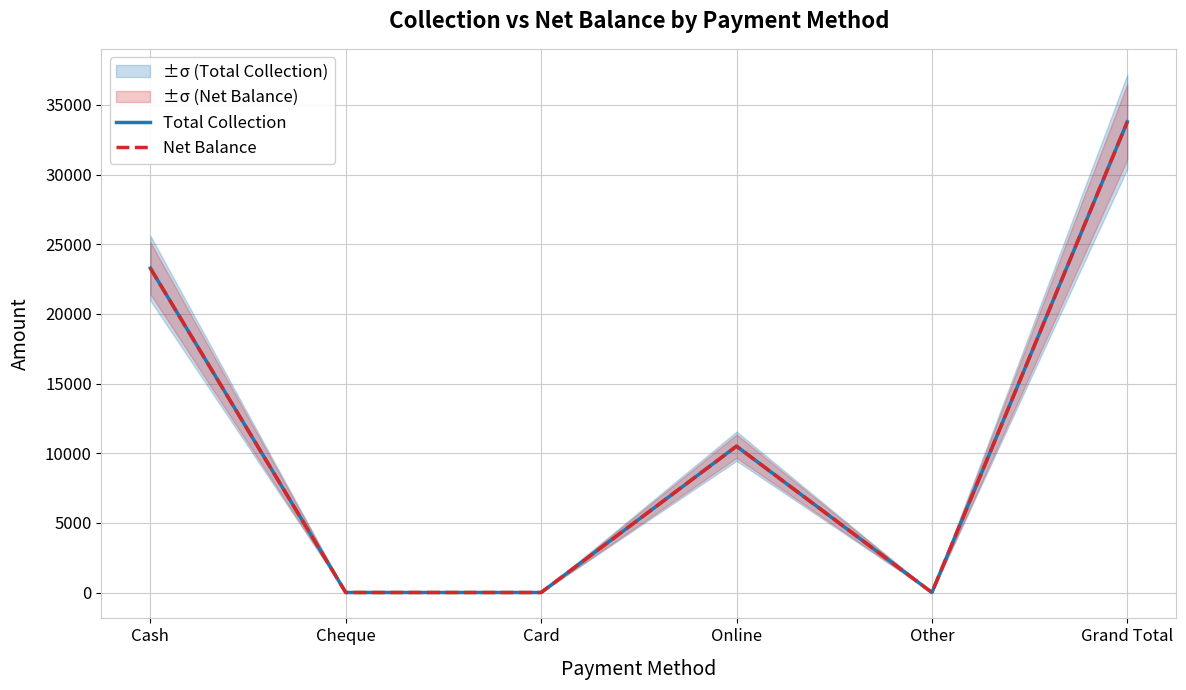

How many positive values does the Net Balance series have?

3